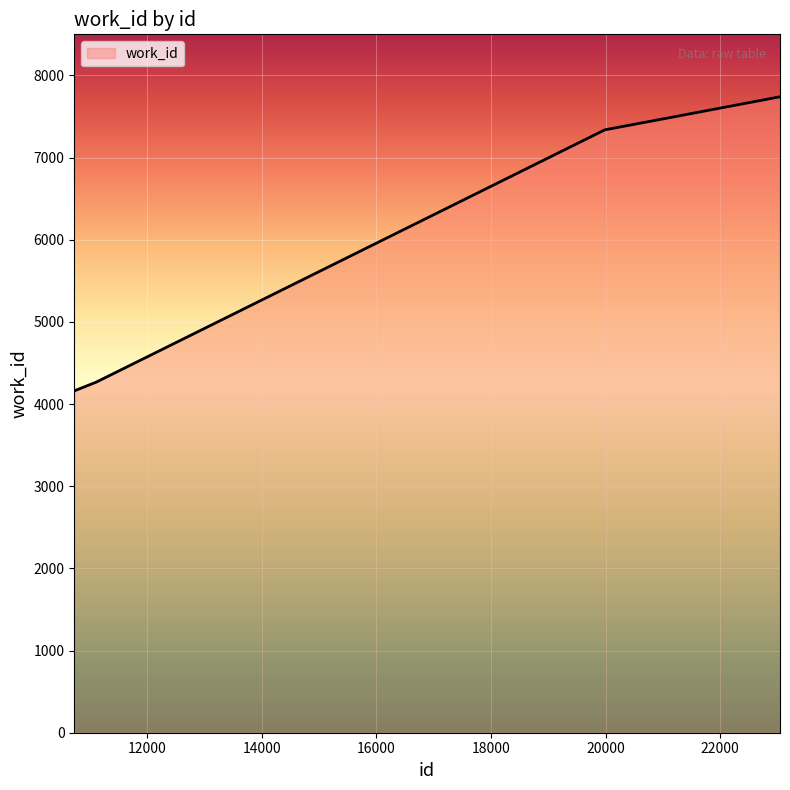

What is the difference between the maximum and minimum values?

3578